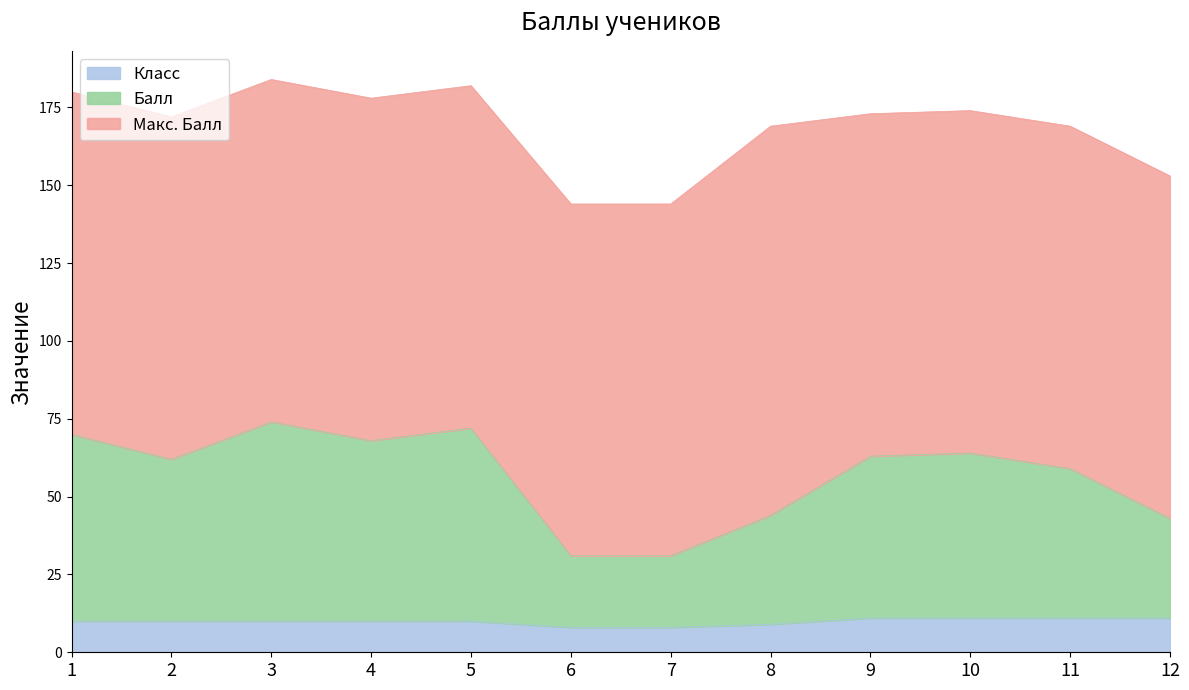

What are all the series names shown in the legend?

Класс, Балл, Макс. Балл